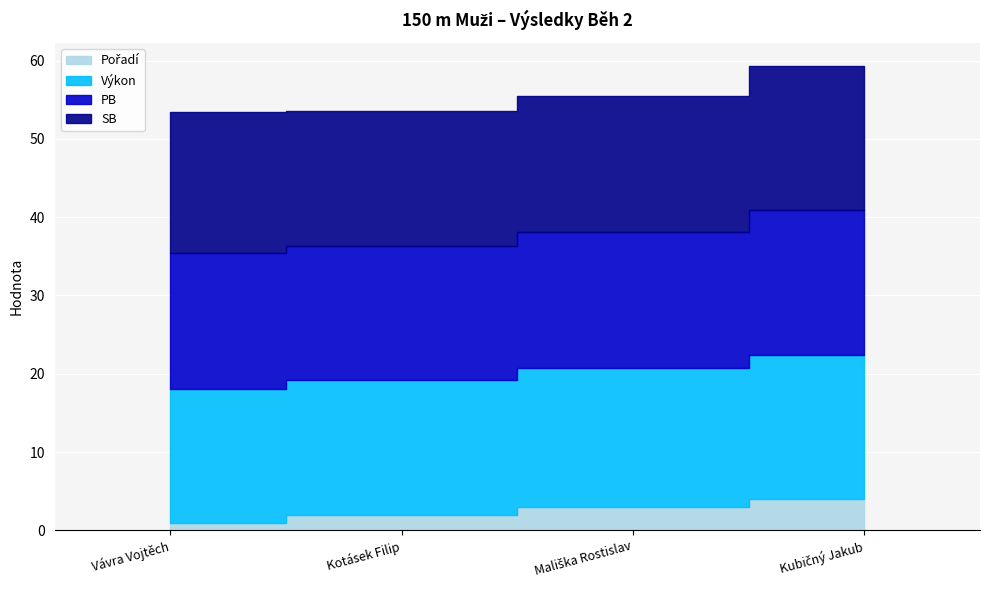

What are all the series names shown in the legend?

Pořadí, Výkon, PB, SB